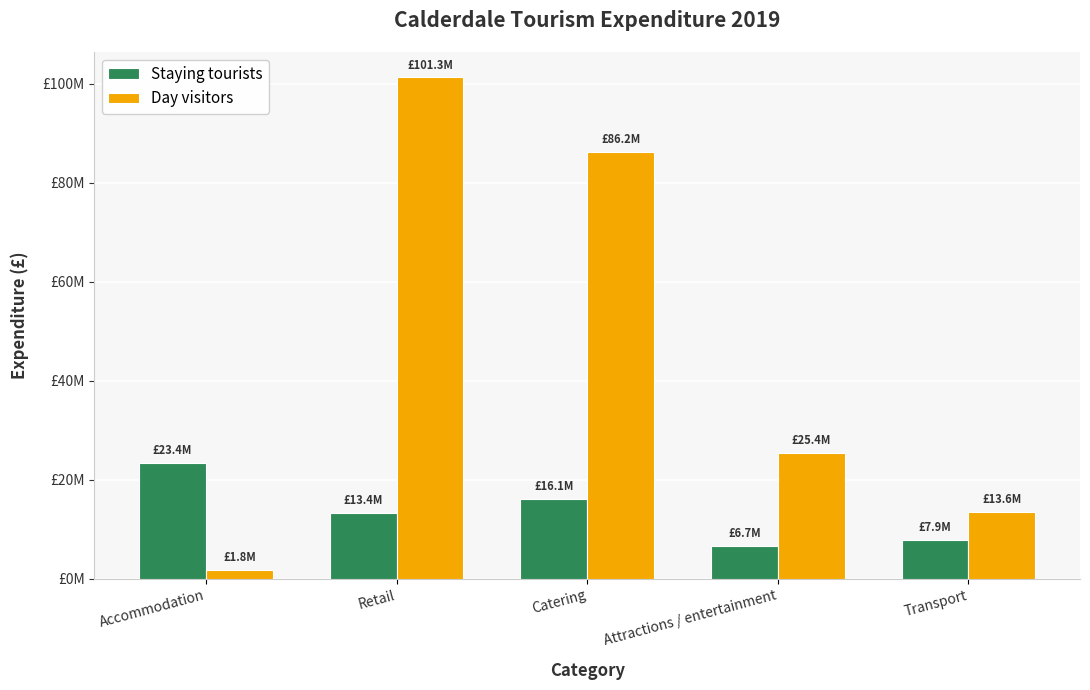

Rank the series at Attractions / entertainment from highest to lowest value.

Day visitors, Staying tourists